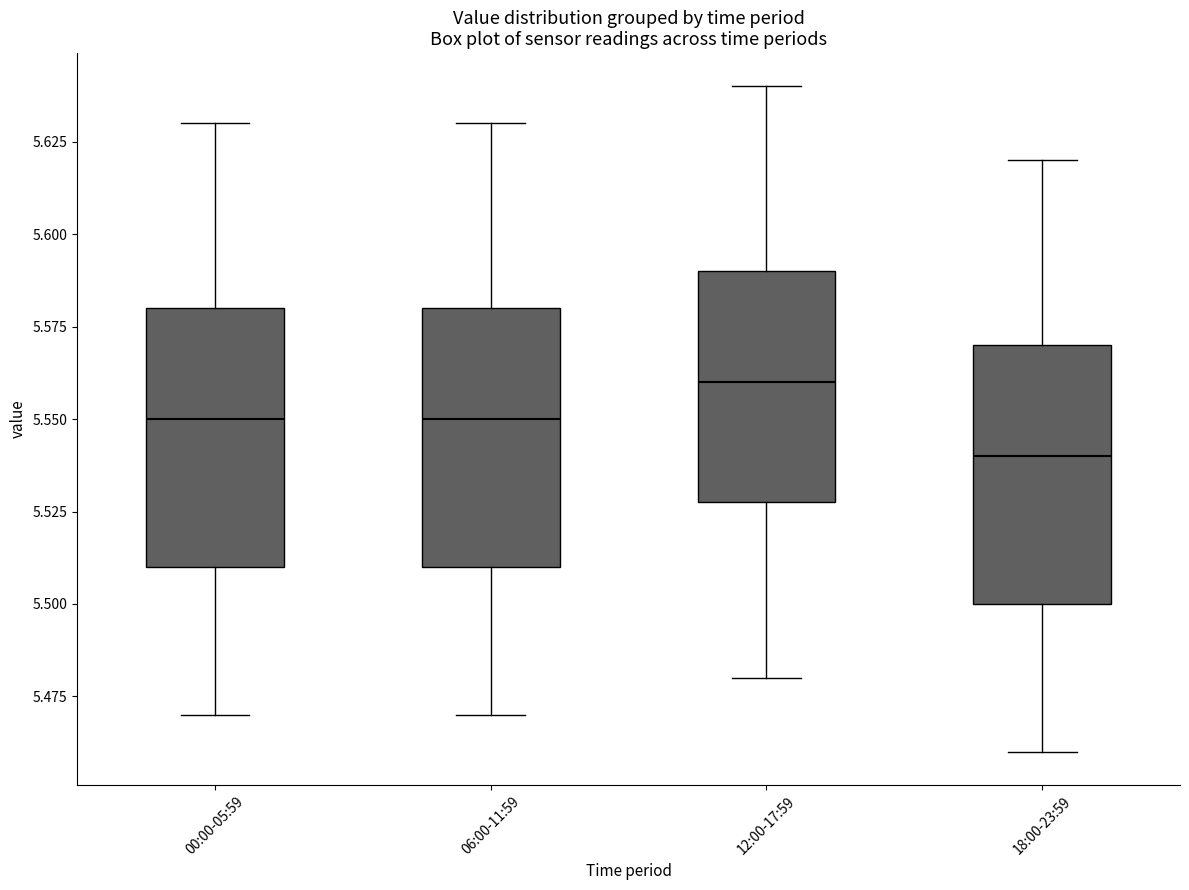

Where does the upper whisker of the box for 18:00-23:59 end on the y-axis? The values are not printed on the chart, so give them approximately, as read against the axis.

5.62